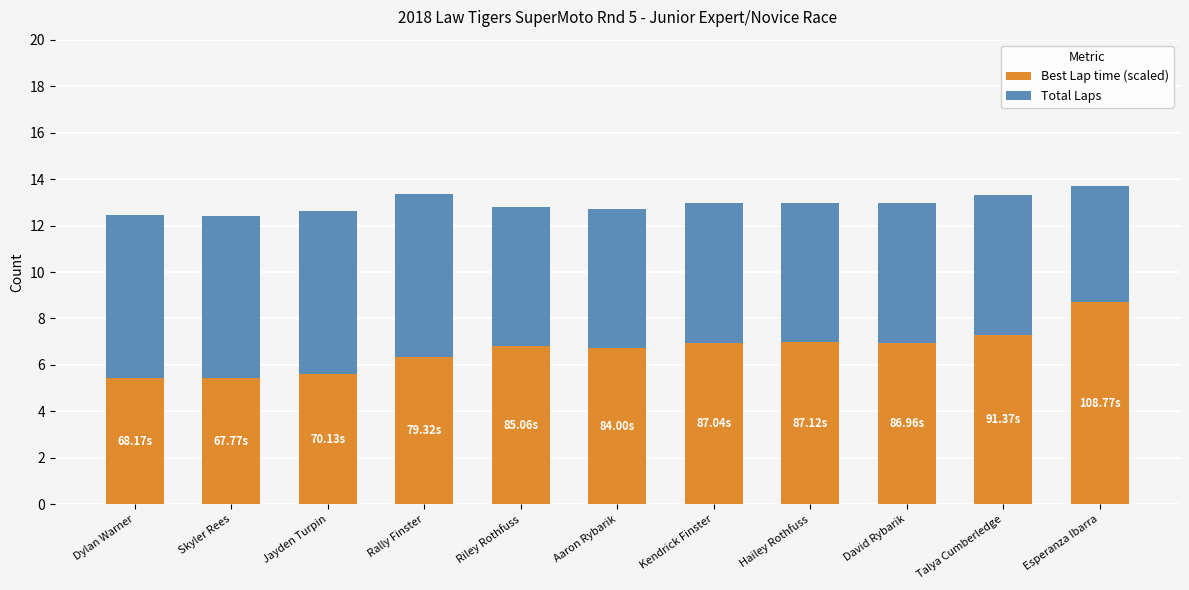

What is the difference between the second highest and minimum values in the Best Lap time (scaled) series?

1.9